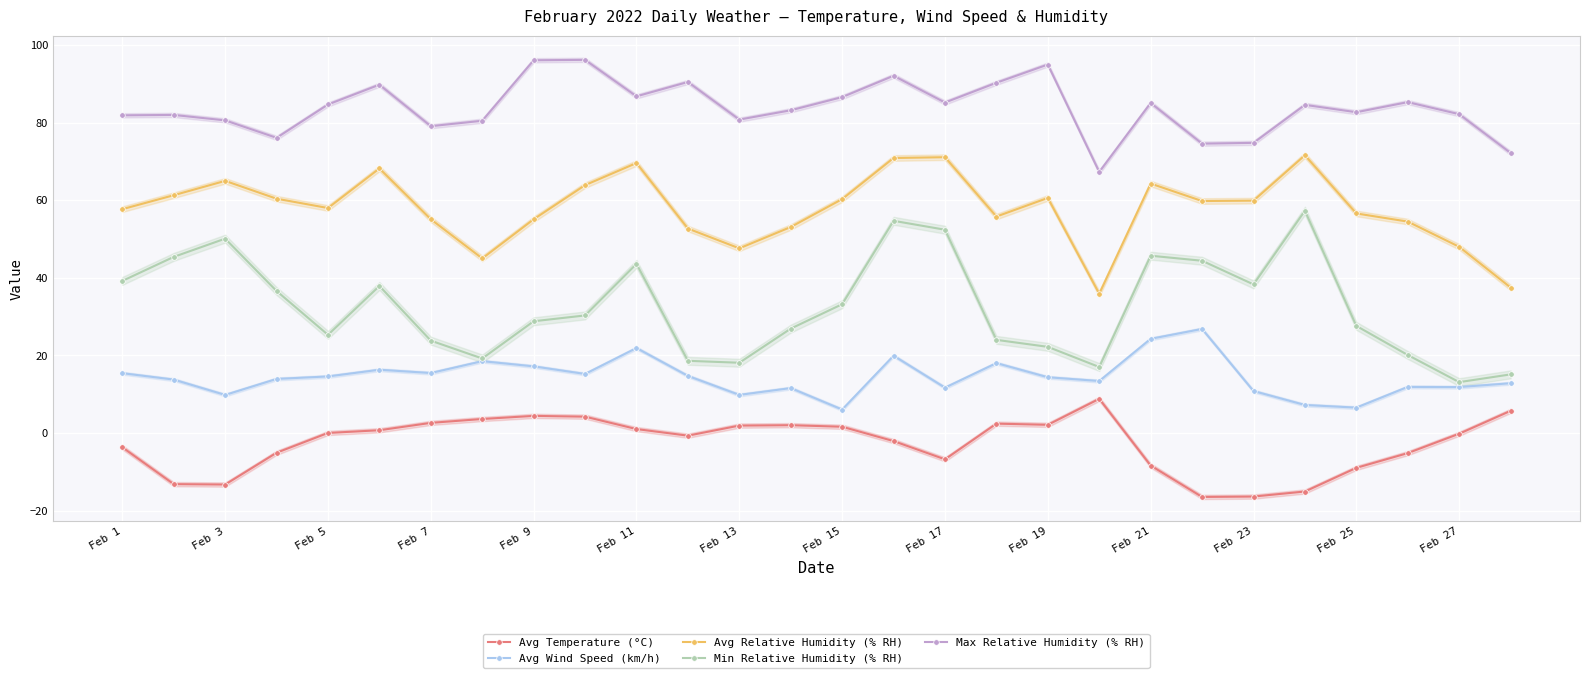

Where is the first local maximum for Avg Relative Humidity (% RH)?

Feb 3